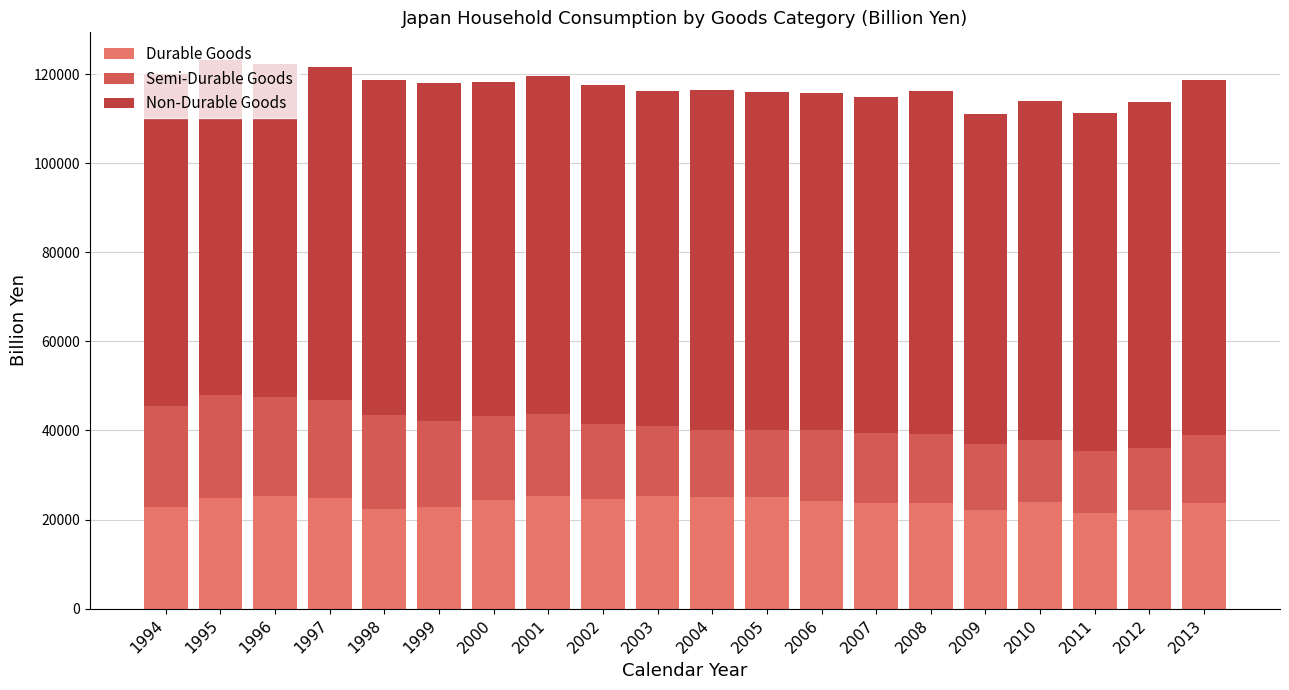

Is it true that Durable Goods equals 12187.8 at 1997?

False